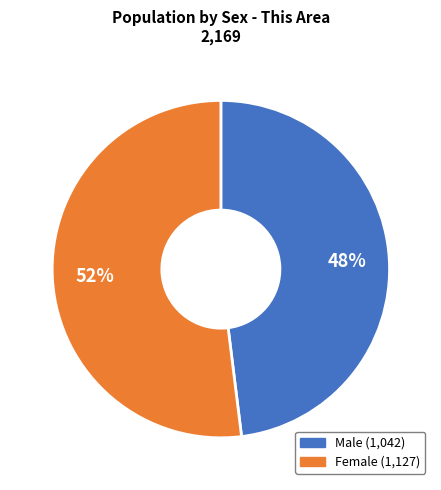

Between Female and Male, which is larger?

Female